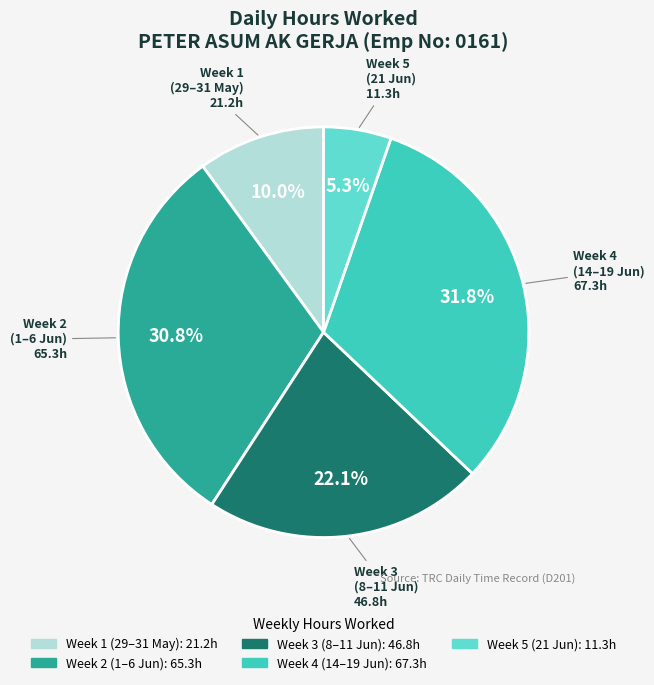

Is there any slice that represents more than half of the pie?

No